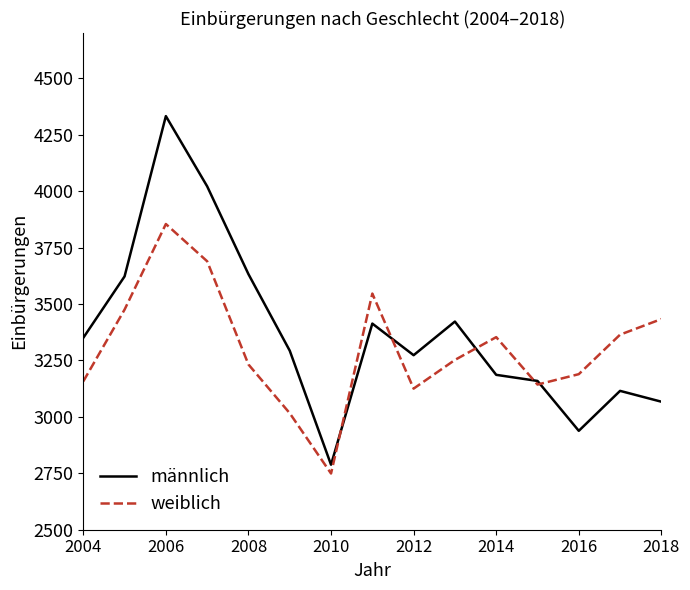

What is the average value of the männlich series?

3374